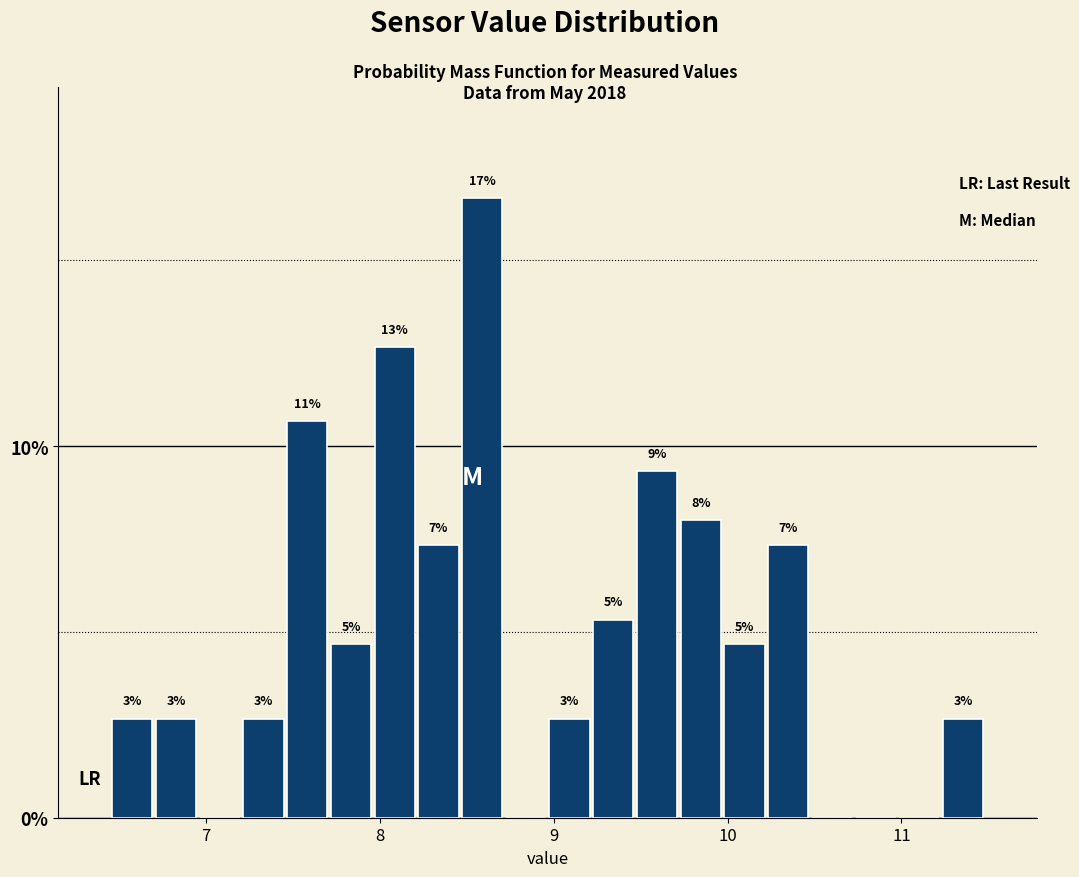

Around what value on the x-axis is the tallest bar? Give the approximate position of its centre, as read against the axis.

8.6